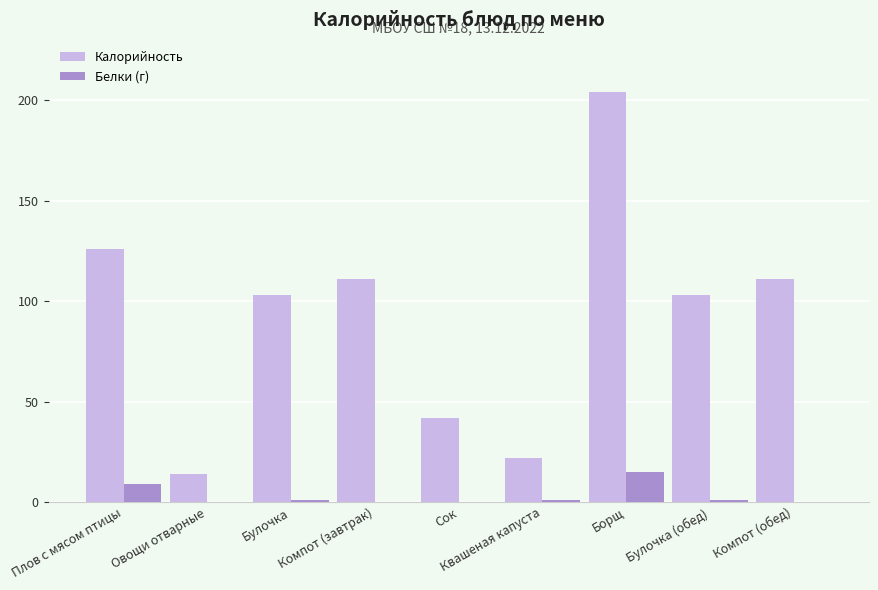

Where does the Белки (г) series first go above 1?

Плов с мясом птицы